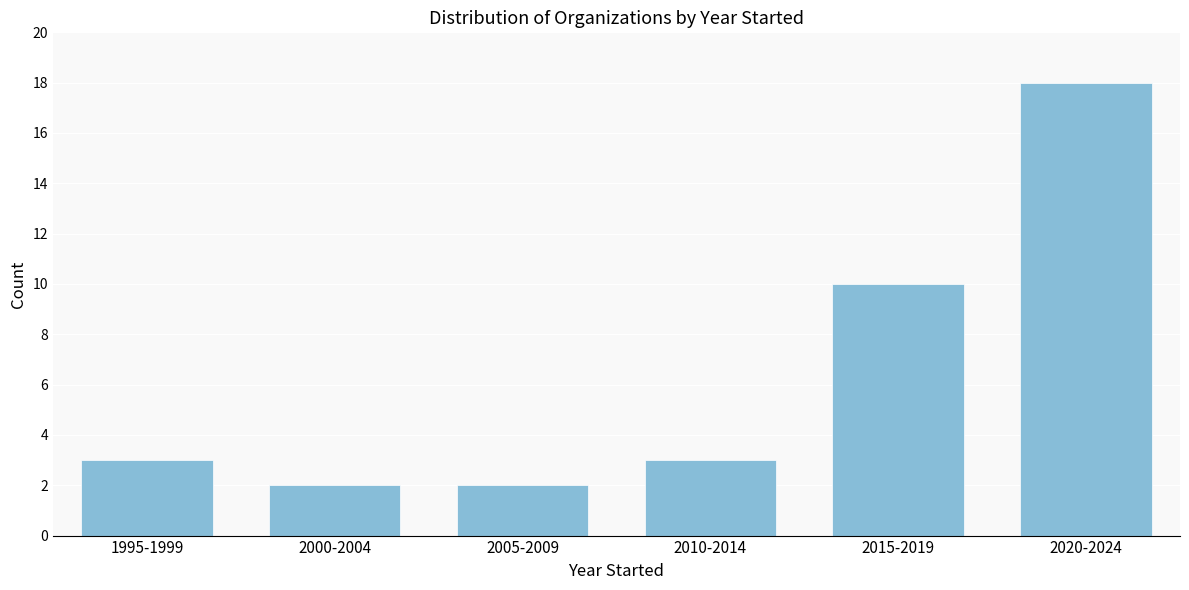

Reading right to left, transcribe all the data shown in this chart.

2020-2024=18	2015-2019=10	2010-2014=3	2005-2009=2	2000-2004=2	1995-1999=3